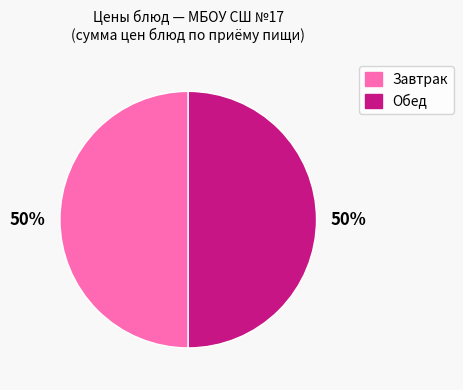

To the nearest percent, what is the average slice percentage?

50%